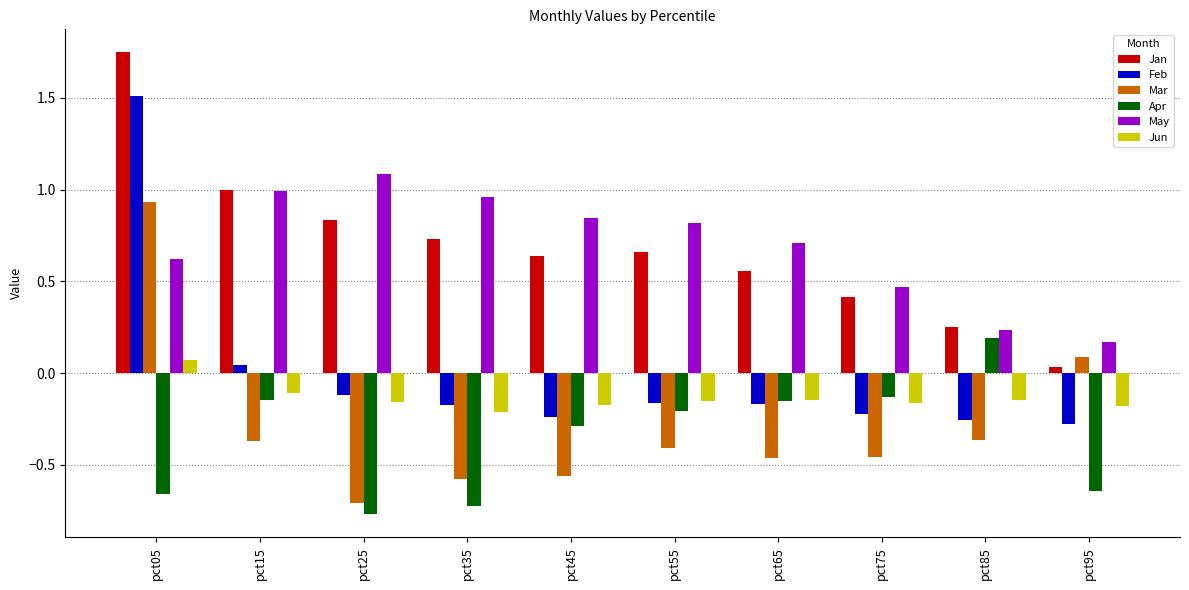

At which label is Mar closest to 0?

pct95